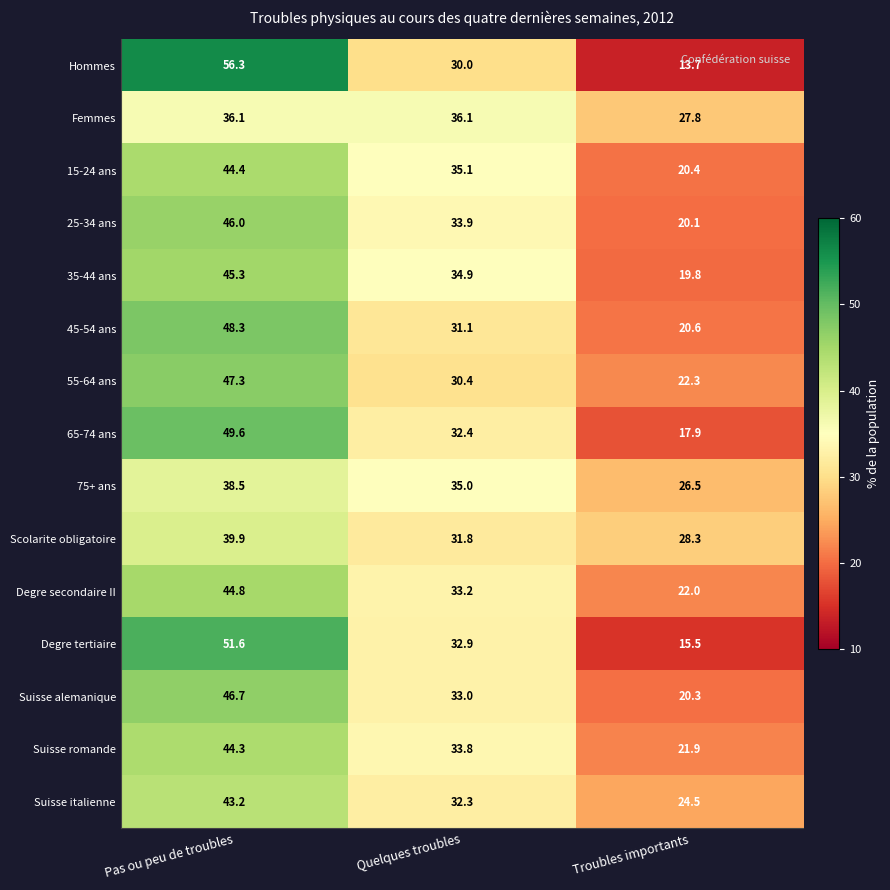

Is it true that Degre secondaire II equals 22.0 at Troubles importants?

True